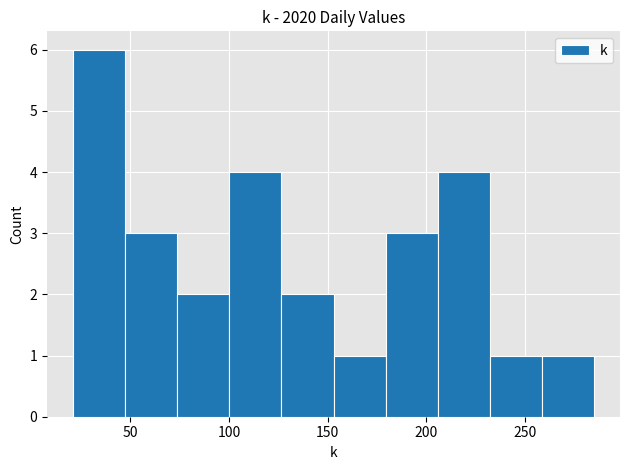

Over which range of the x-axis is the bar tallest?

20 to 45